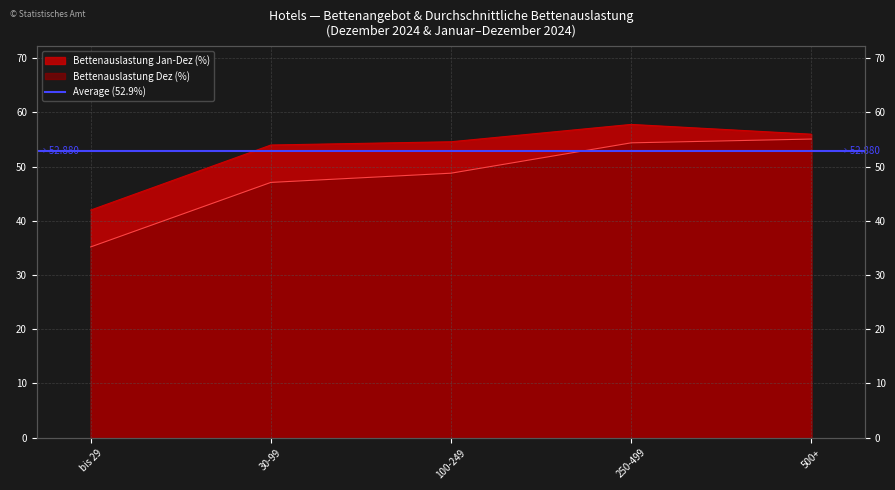

At which label does Bettenauslastung Dez (%) reach its minimum?

bis 29